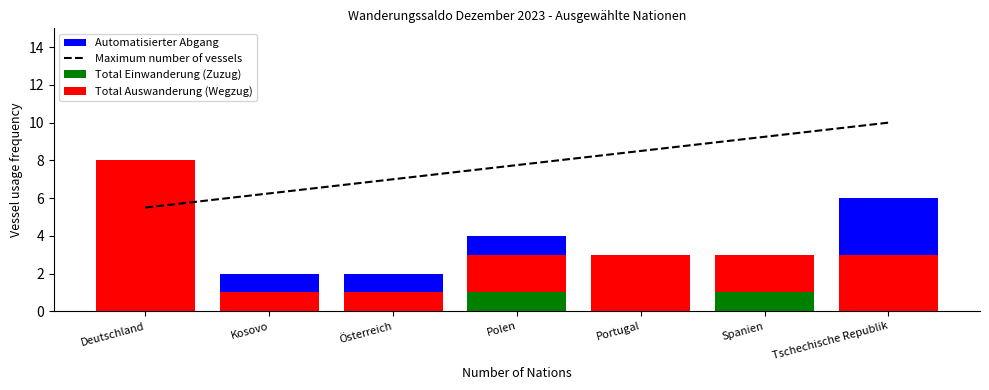

Reading left to right, what are all the values shown in this chart?

Maximum number of vessels: Deutschland=5.5	Kosovo=6.2	Österreich=7.0	Polen=7.8	Portugal=8.5	Spanien=9.2	Tschechische Republik=10.0
Total Einwanderung (Zuzug): Deutschland=0.0	Kosovo=0.0	Österreich=0.0	Polen=1.0	Portugal=0.0	Spanien=1.0	Tschechische Republik=0.0
Total Auswanderung (Wegzug): Deutschland=8.0	Kosovo=1.0	Österreich=1.0	Polen=2.0	Portugal=3.0	Spanien=2.0	Tschechische Republik=3.0
Automatisierter Abgang: Deutschland=0.0	Kosovo=1.0	Österreich=1.0	Polen=1.0	Portugal=0.0	Spanien=0.0	Tschechische Republik=3.0